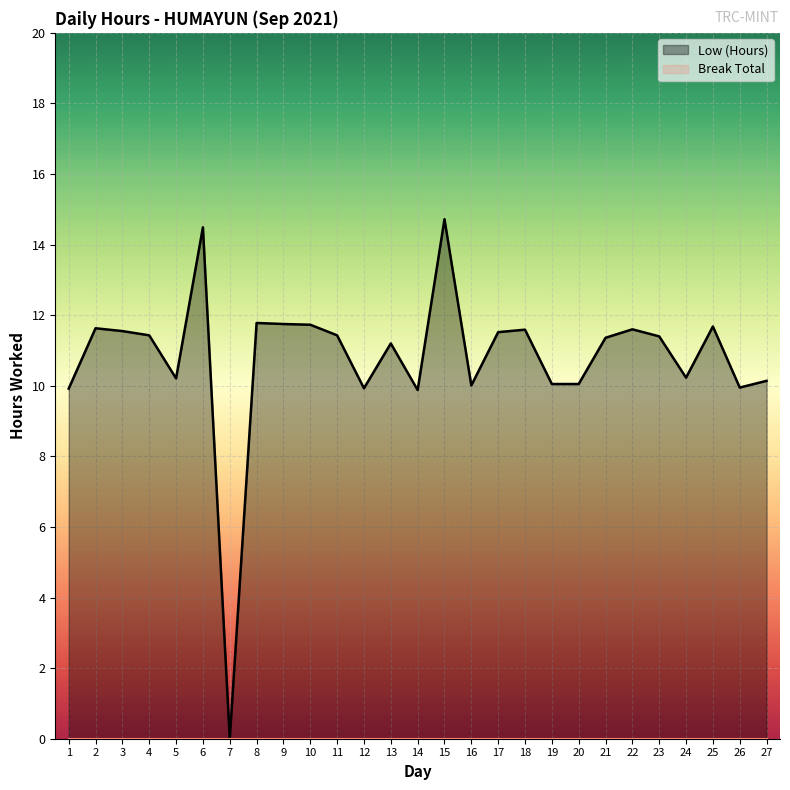

Reading left to right, transcribe all the data shown in this chart.

Low (Hours): 9.9	11.6	11.6	11.4	10.2	14.5	0.0	11.8	11.8	11.7	11.4	9.9	11.2	9.9	14.7	10.0	11.5	11.6	10.1	10.1	11.4	11.6	11.4	10.2	11.7	9.9	10.1
Break Total: 0.0	0.0	0.0	0.0	0.0	0.0	0.0	0.0	0.0	0.0	0.0	0.0	0.0	0.0	0.0	0.0	0.0	0.0	0.0	0.0	0.0	0.0	0.0	0.0	0.0	0.0	0.0